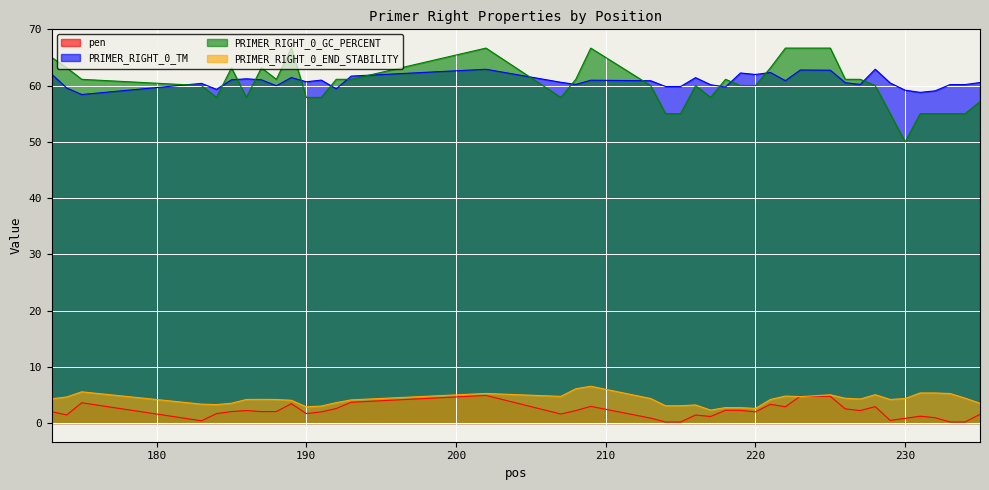

Which has a higher value, 220 or 221?

221